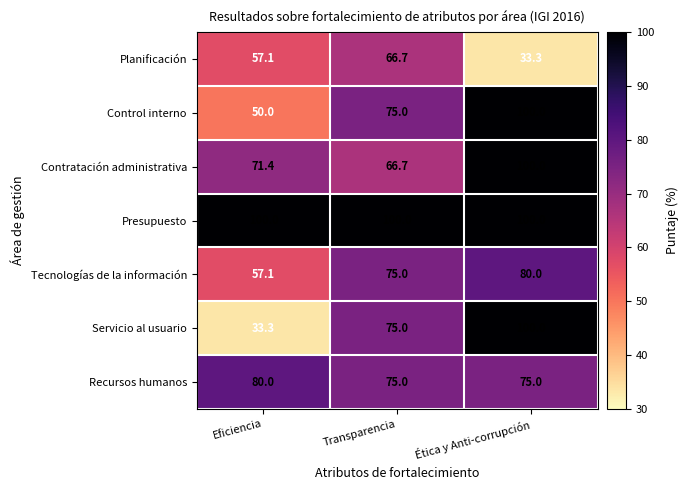

Read the Contratación administrativa value at Eficiencia.

71.4